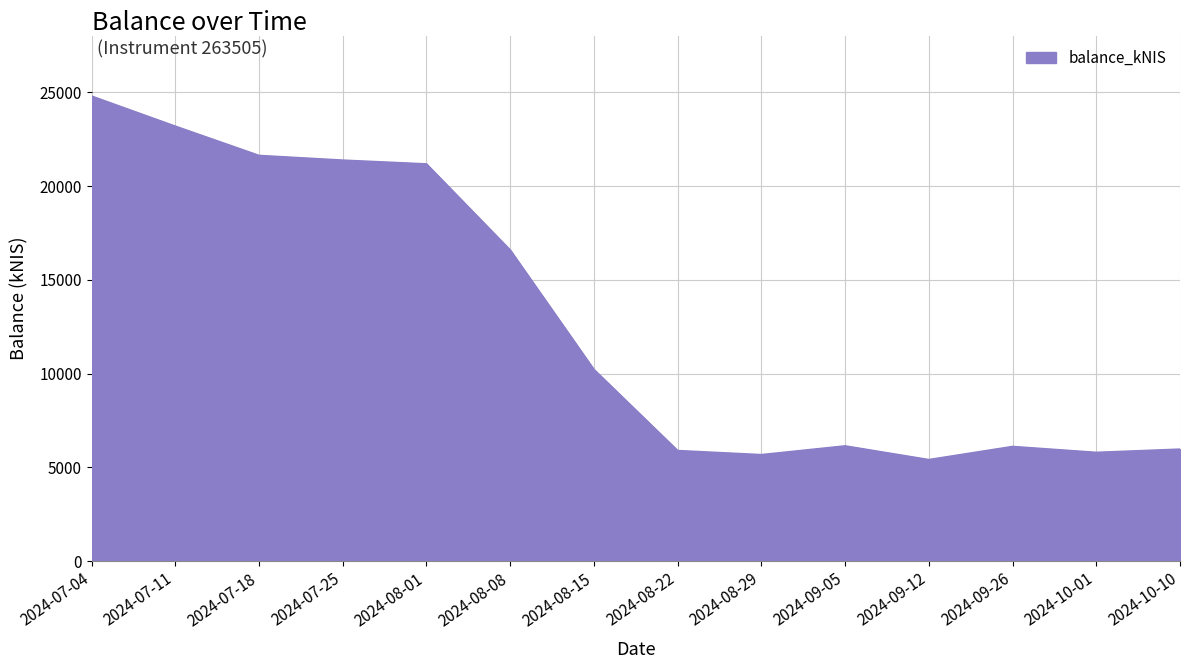

What is the greatest value displayed?

24794.4